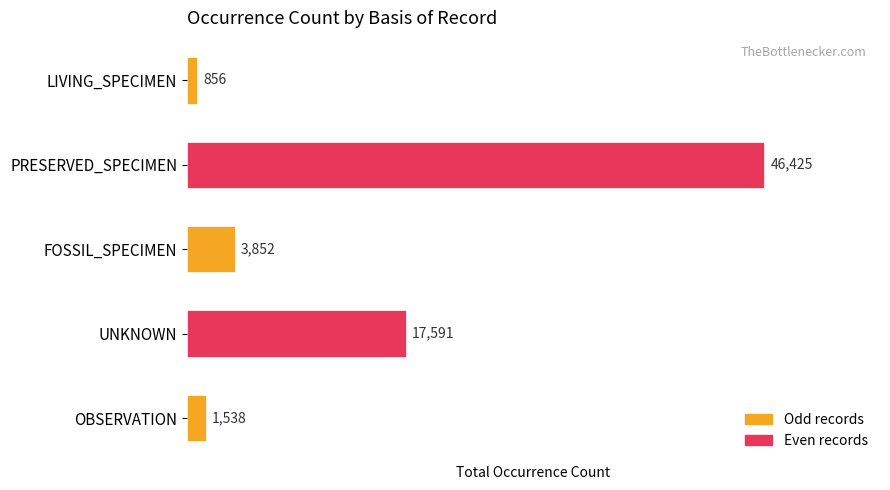

The chart shows a value of 1538 at OBSERVATION. True or false?

True